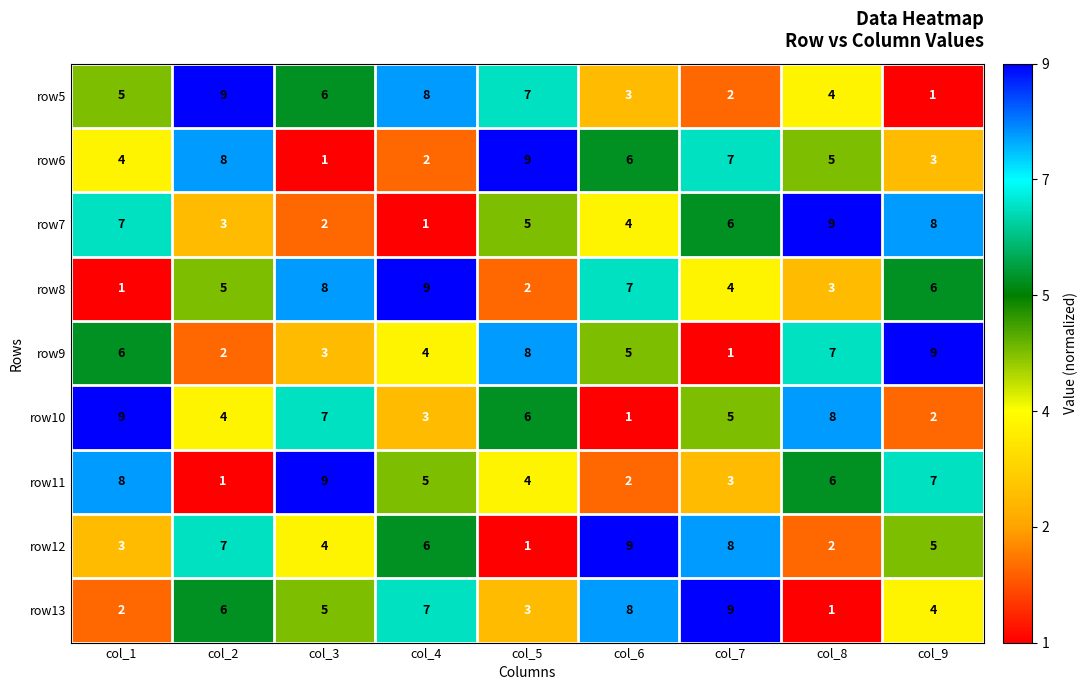

At which label does row9 reach its peak?

col_9